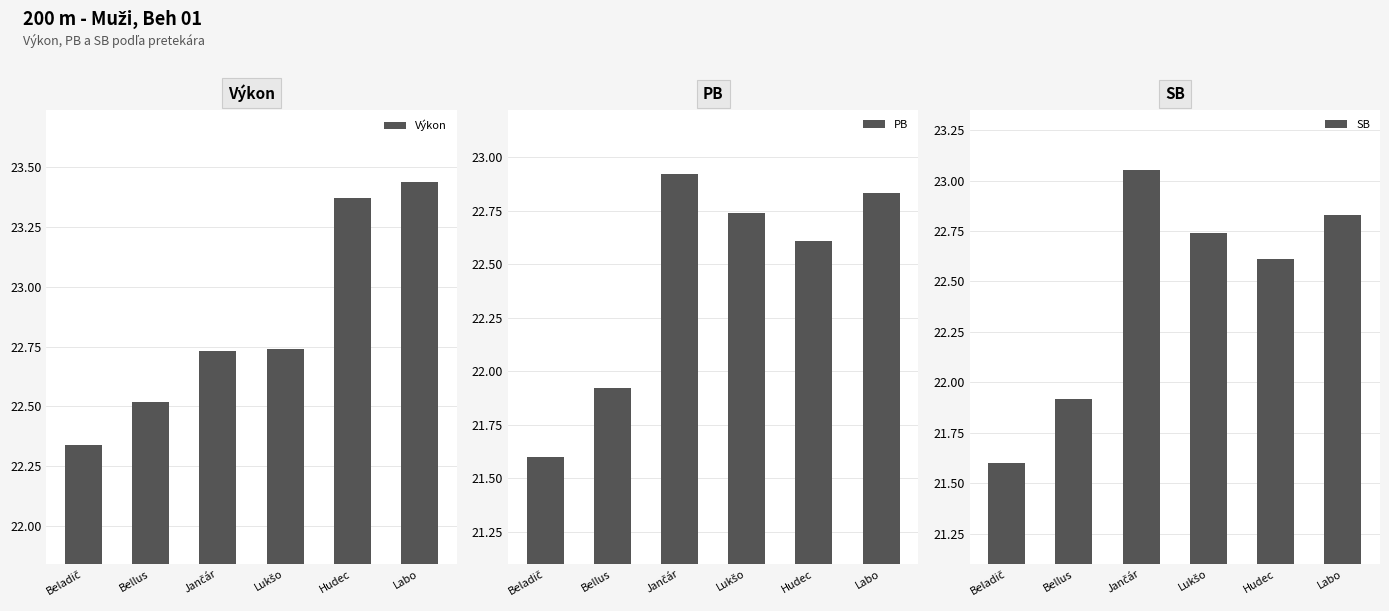

How many values in the PB series exceed 22?

4